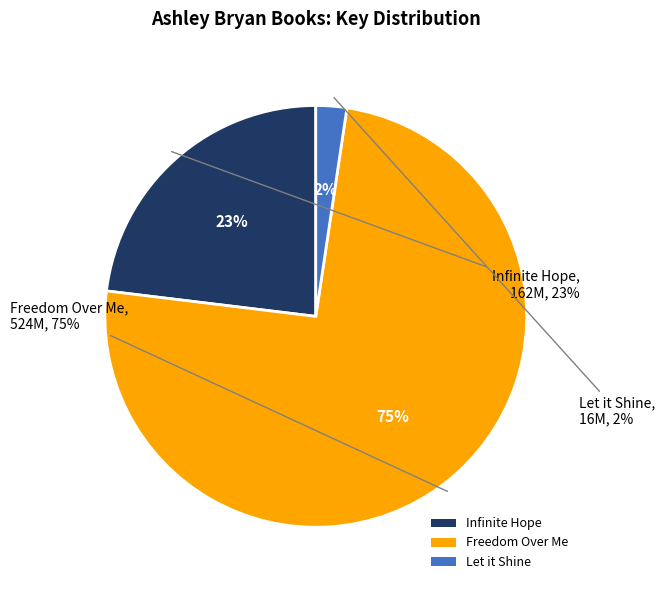

To the nearest percent, what portion does Freedom Over Me represent?

75%